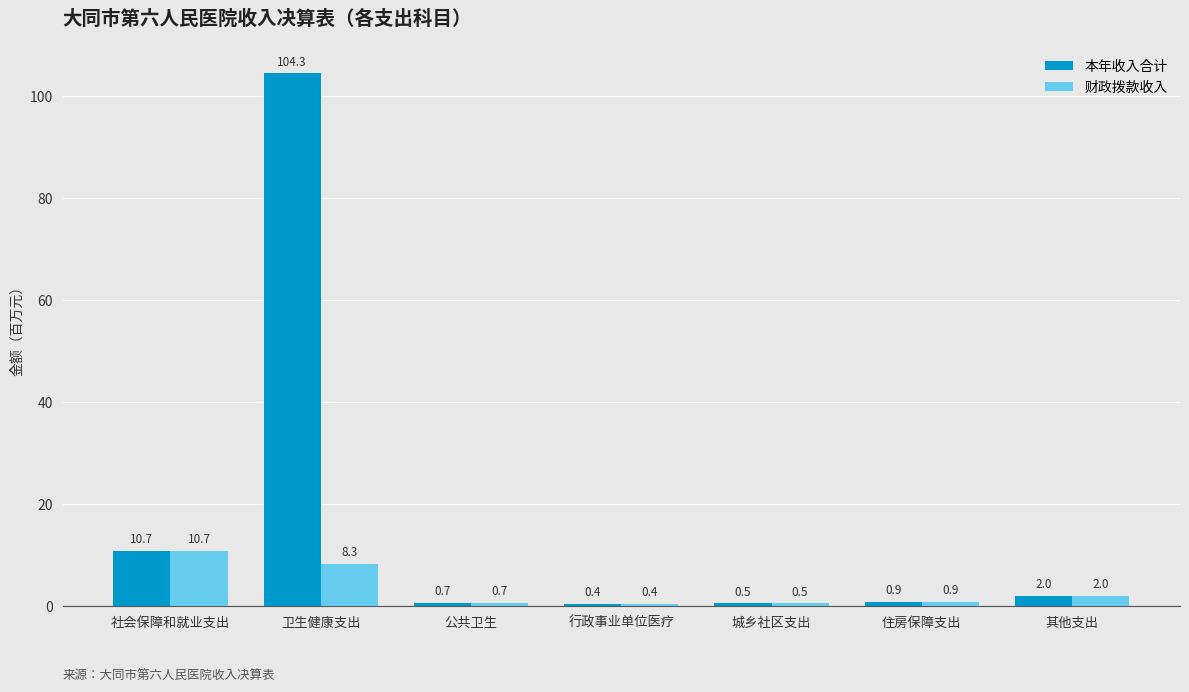

List the series in order of their overall mean, highest first.

本年收入合计, 财政拨款收入